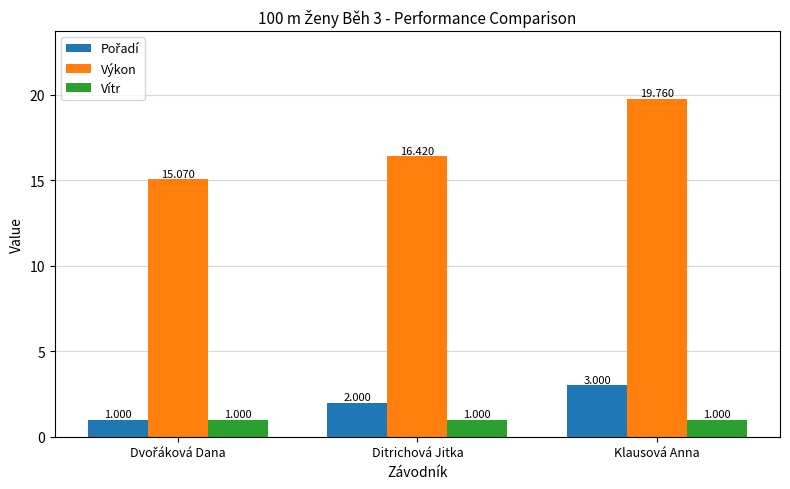

Are the bars grouped side by side (vs. stacked)?

Yes